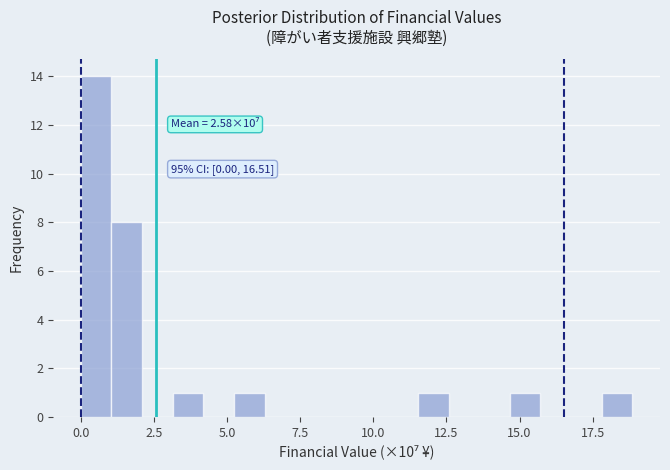

Read against the x-axis, roughly where is the centre of the tallest bar?

0.5